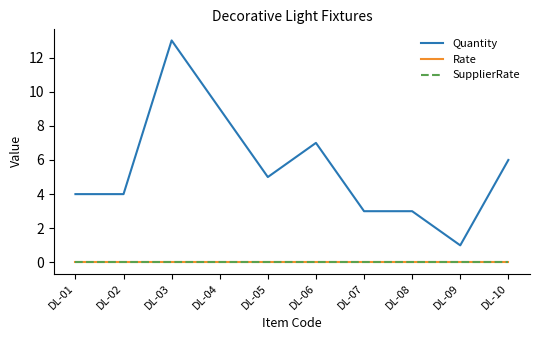

Reading right to left, transcribe all the data shown in this chart.

Quantity: 6	1	3	3	7	5	9	13	4	4
Rate: 0	0	0	0	0	0	0	0	0	0
SupplierRate: 0	0	0	0	0	0	0	0	0	0